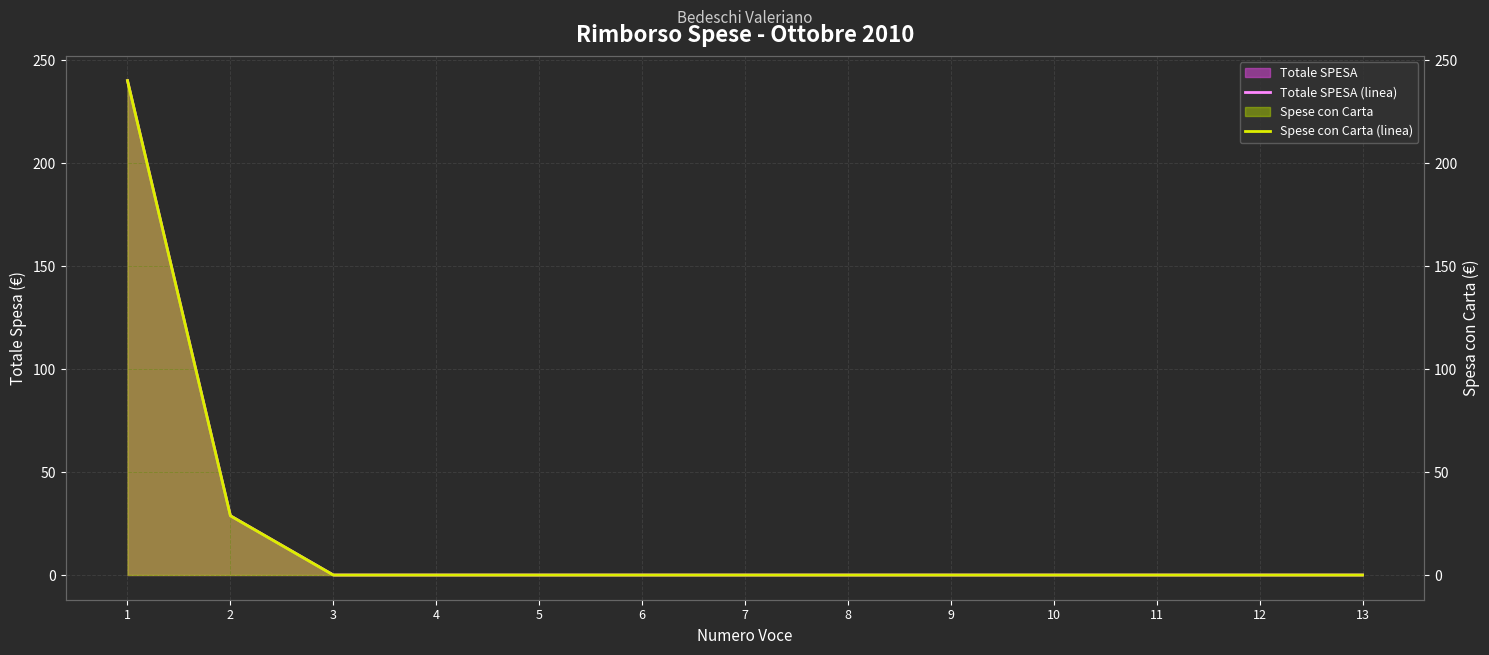

Which has a higher value, 11 or 10?

11